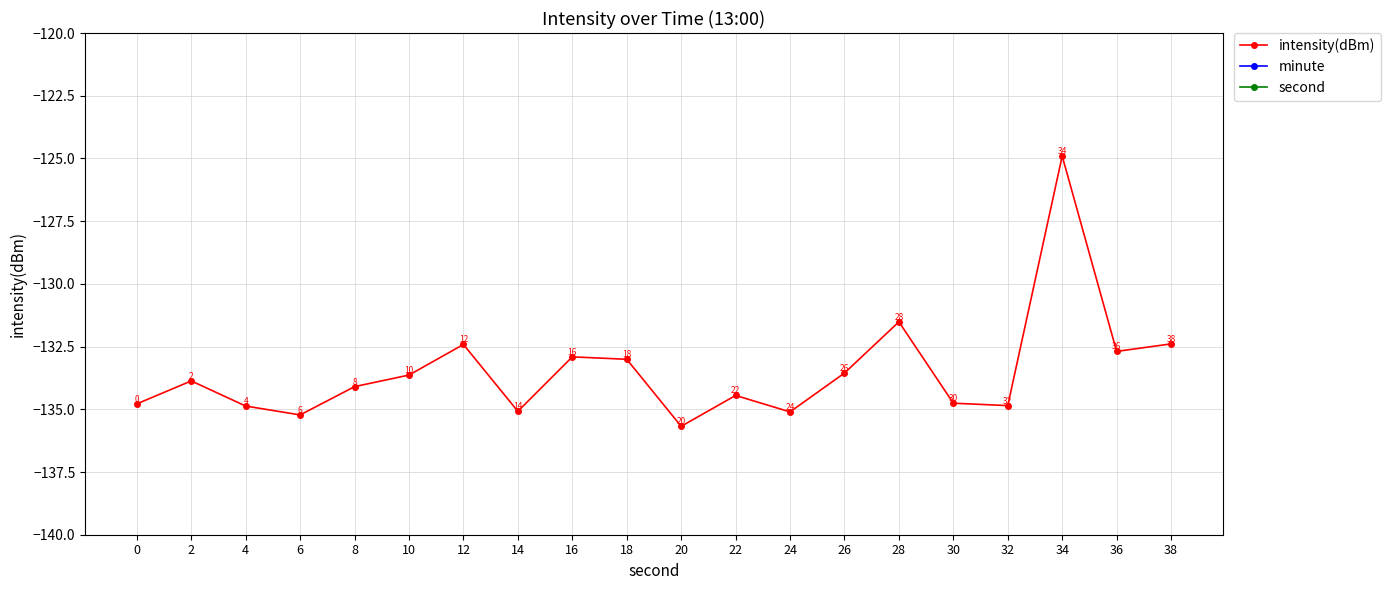

What is the difference between the highest and lowest values at 8?

142.1